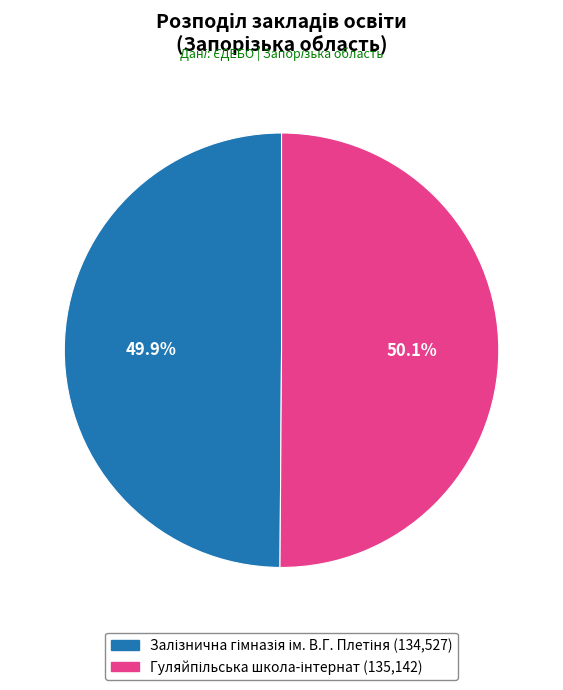

Does any single category account for the majority?

Yes